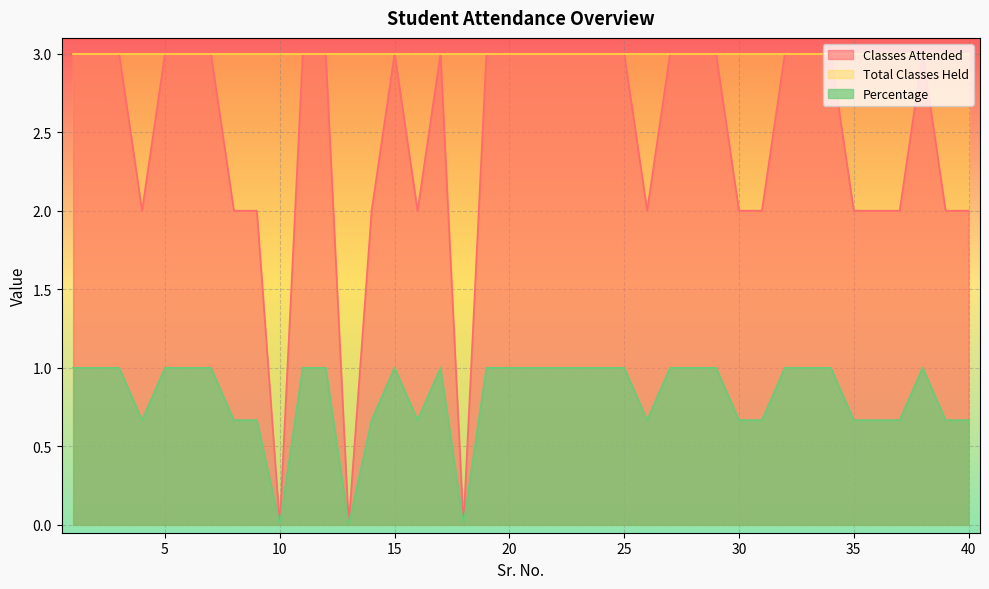

True or false: Percentage and Total Classes Held intersect in this chart.

False